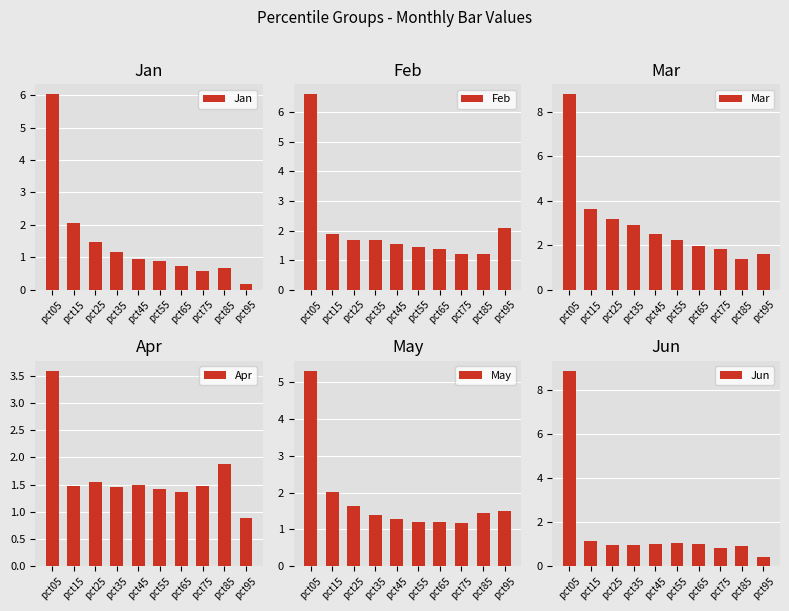

Which category has the lowest value in the Jan series?

pct95